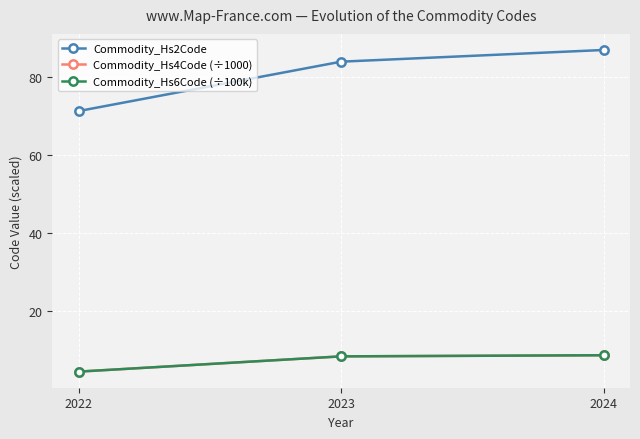

How many values in the Commodity_Hs4Code (÷1000) series are below 8?

1